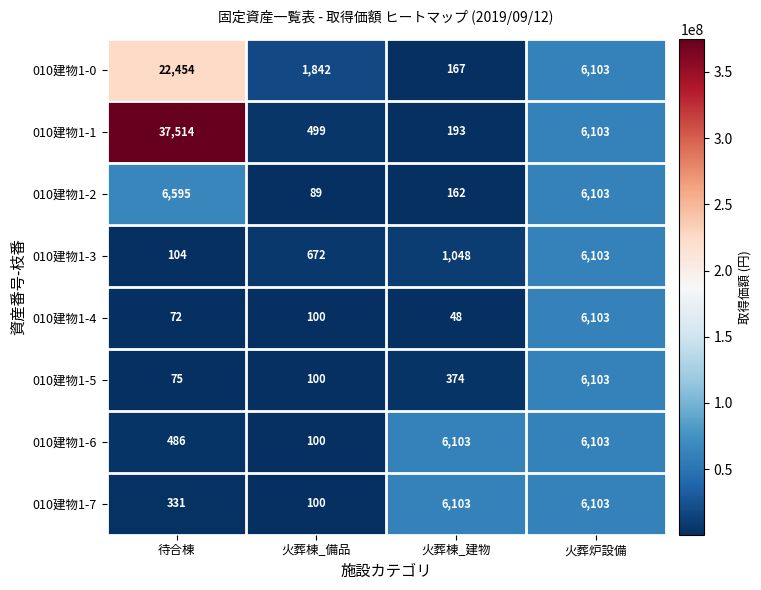

At 待合棟, list the series in order from largest to smallest.

010建物1-1, 010建物1-0, 010建物1-2, 010建物1-6, 010建物1-7, 010建物1-3, 010建物1-5, 010建物1-4